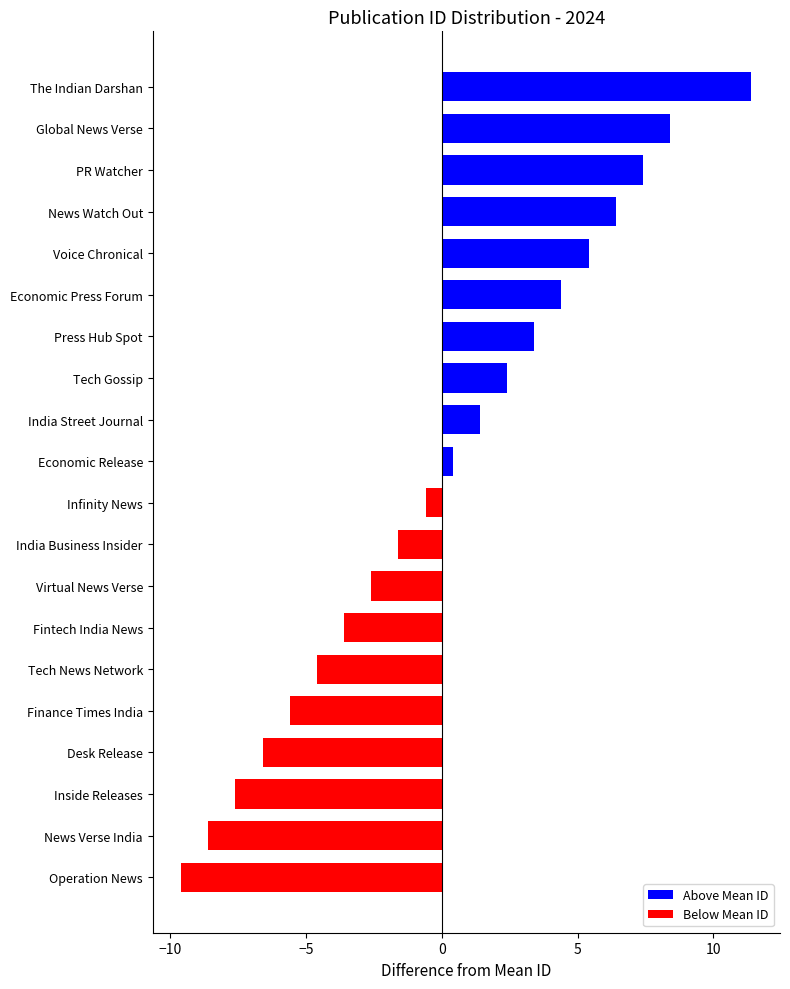

What value does the data have at Economic Release?

0.4